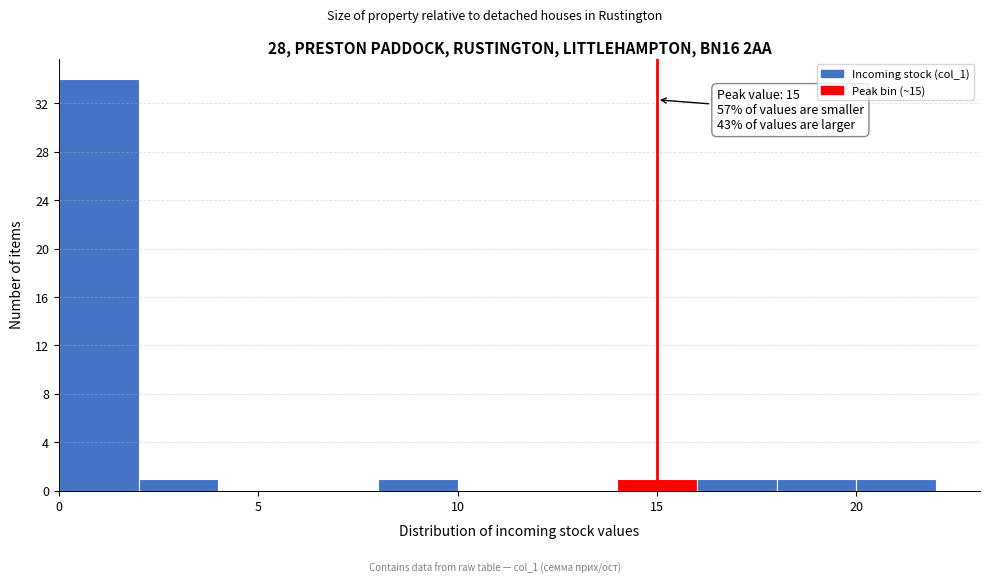

Which range on the x-axis has the tallest bar?

0 to 2